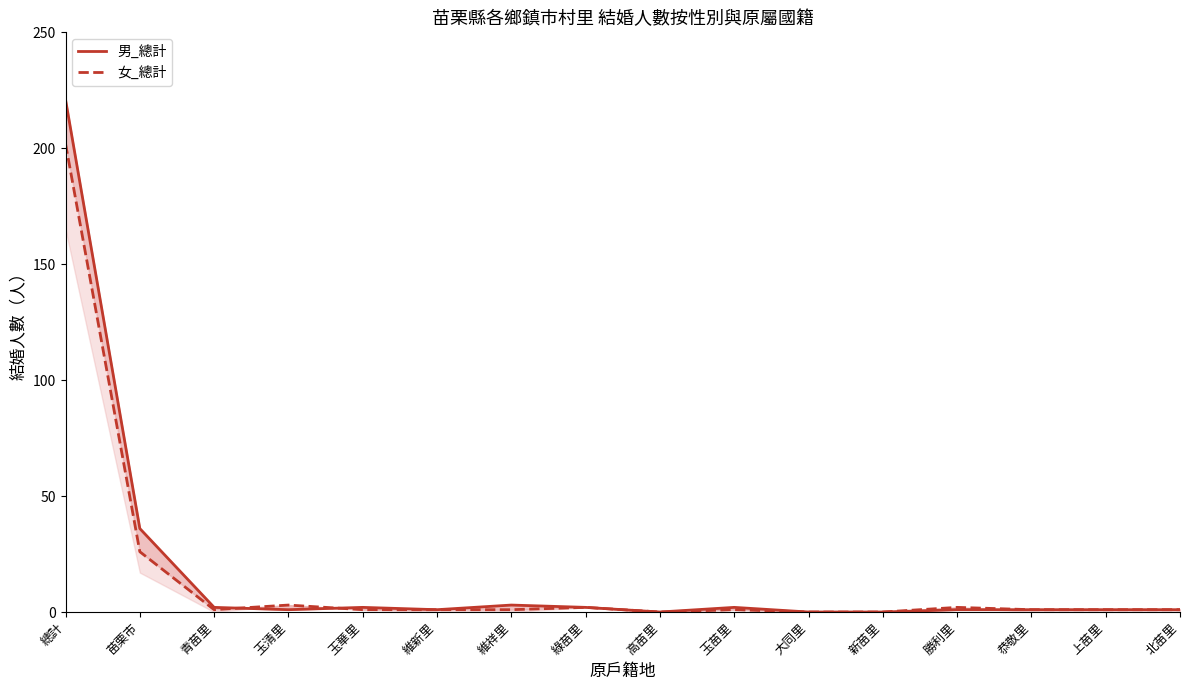

The 女_總計 series shows 102 at 高苗里. True or false?

False